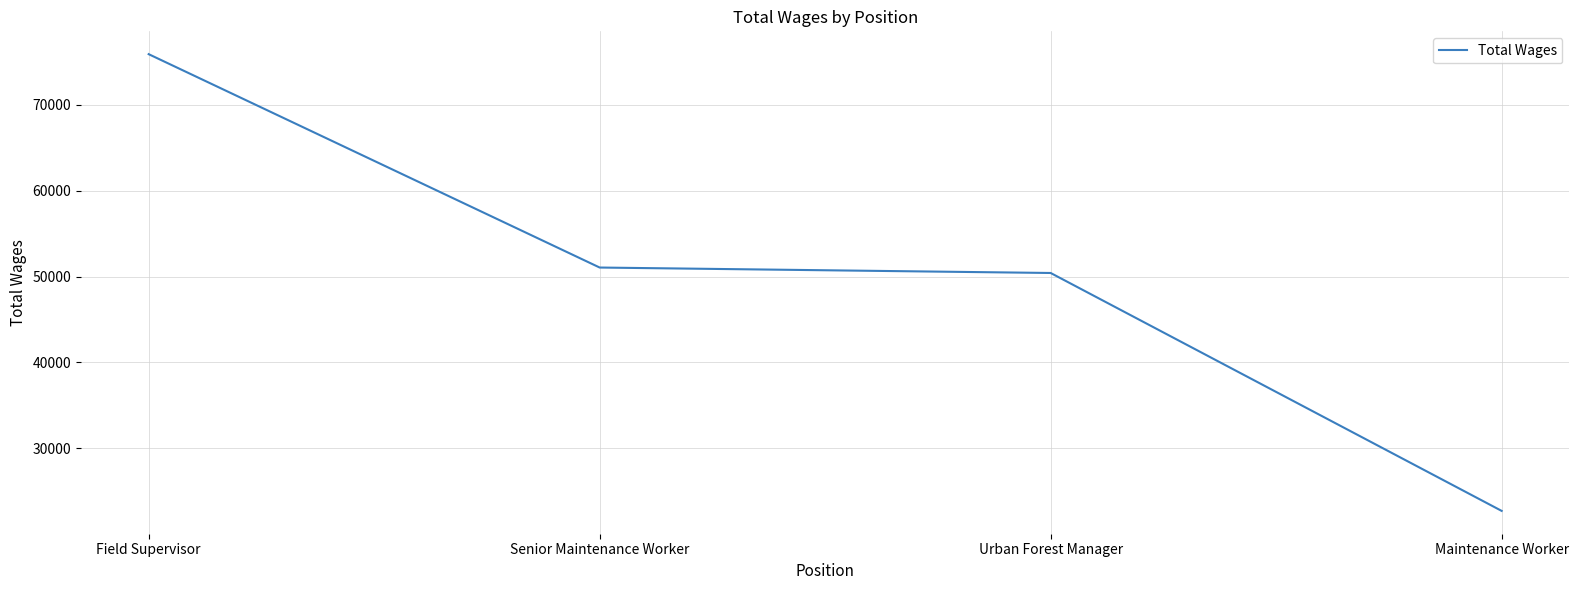

What is the minimum value shown in the chart?

22704